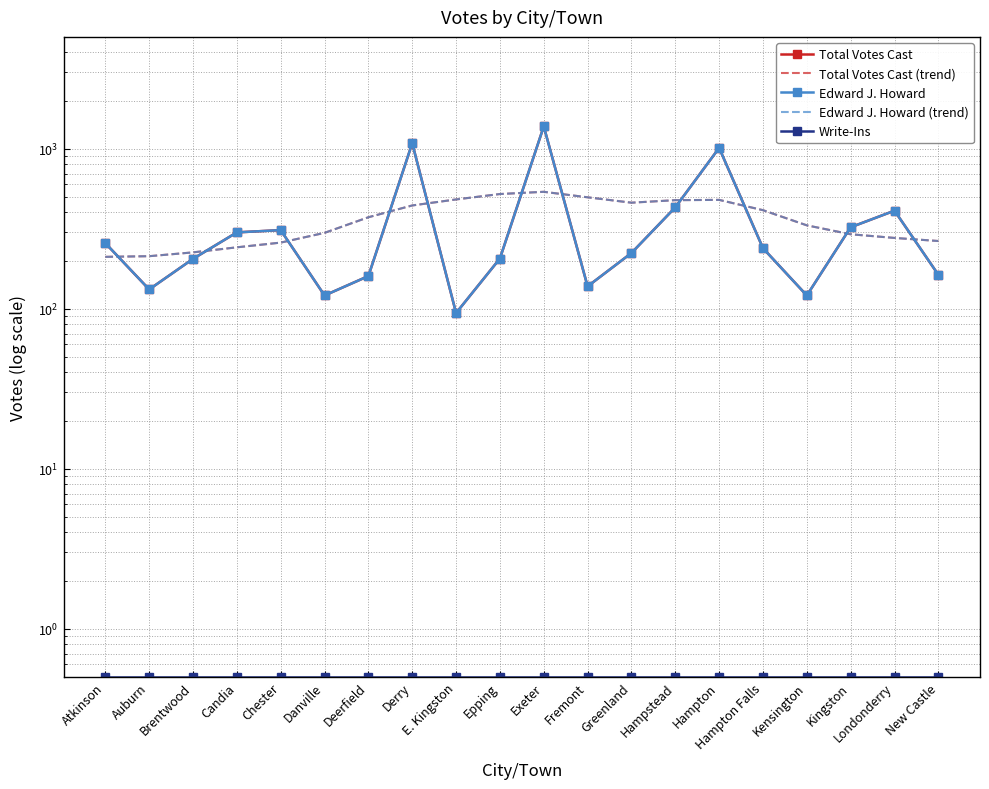

At which category does the chart reach its minimum across all series?

Atkinson